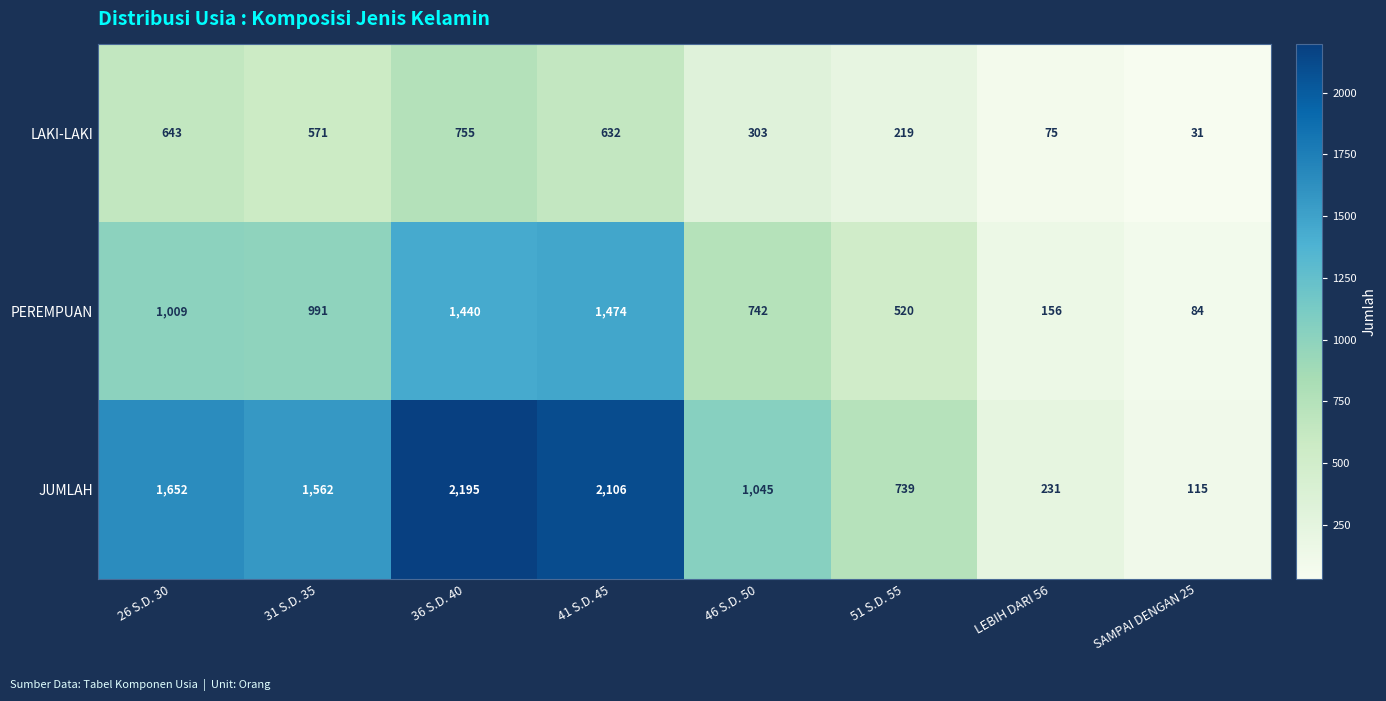

What is the difference between the JUMLAH values at LEBIH DARI 56 and SAMPAI DENGAN 25?

116